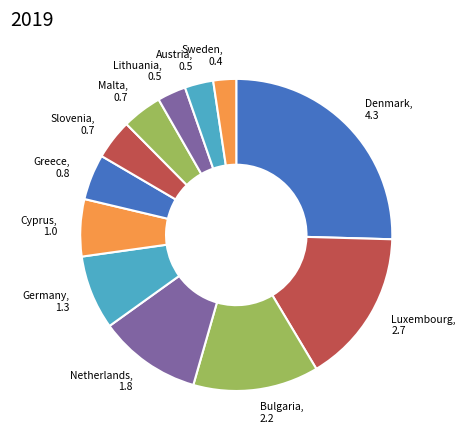

Is there a majority slice in this chart?

No